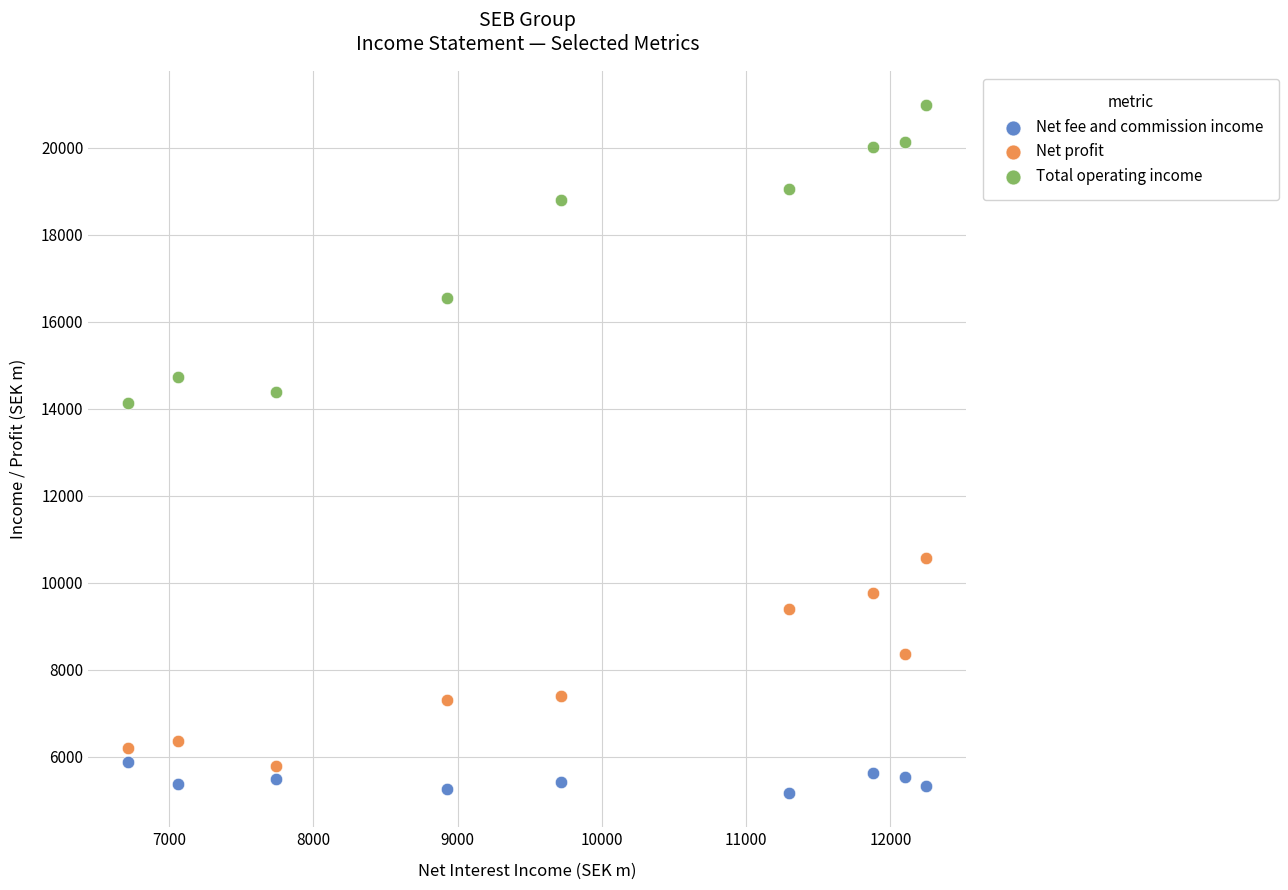

In the Net profit series, what Y value is closest to 8185?

8373.4